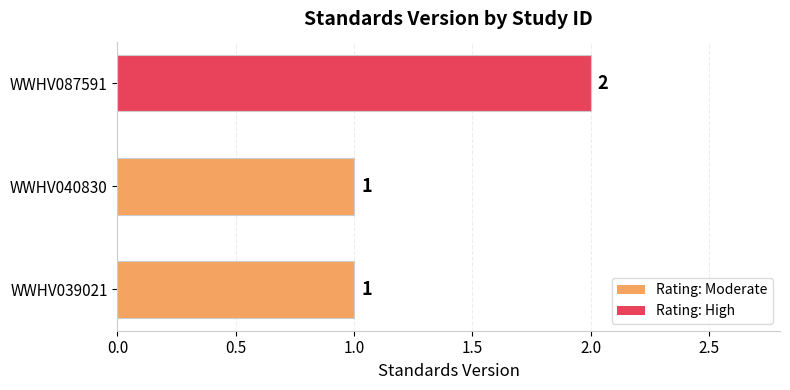

True or false: the data shows 0 at WWHV040830.

False